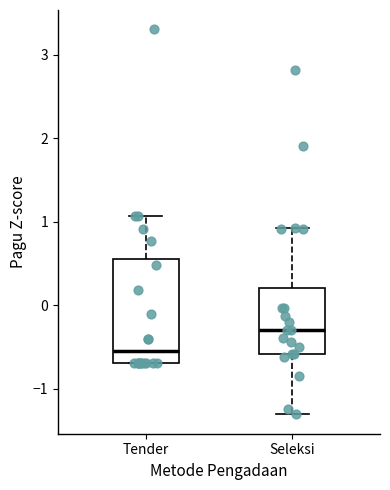

Reading left to right, read every box against the y-axis: the position of its median line, the range the box covers, and the ends of its whiskers. The values are not printed on the chart, so give them approximately, as read against the axis.

Tender: median -0.5, box -0.7 to 0.6, whiskers -0.7 to 1.1
Seleksi: median -0.3, box -0.6 to 0.2, whiskers -1.3 to 0.9